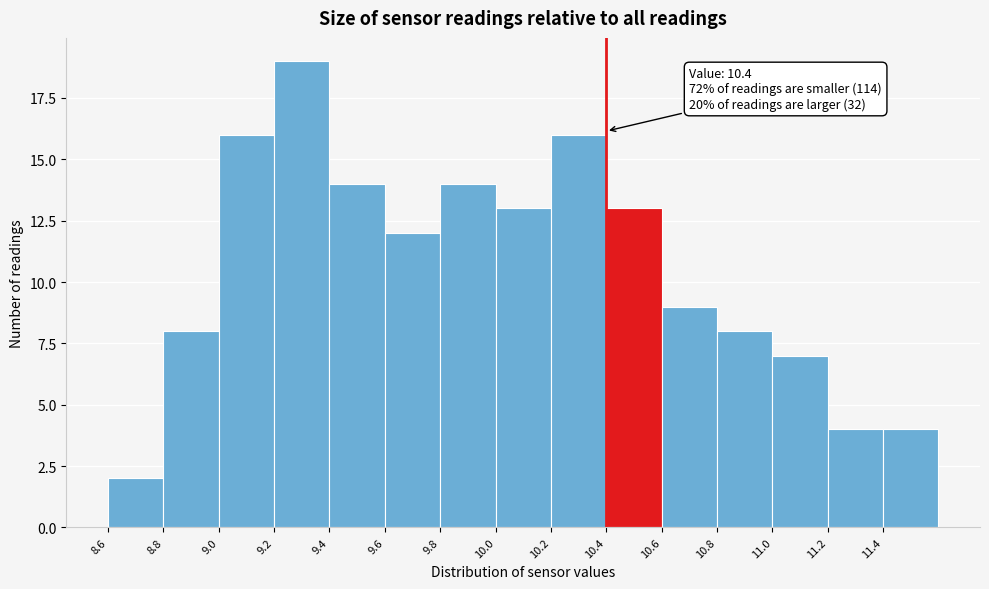

Over which range of the x-axis is the bar tallest?

9.2 to 9.4